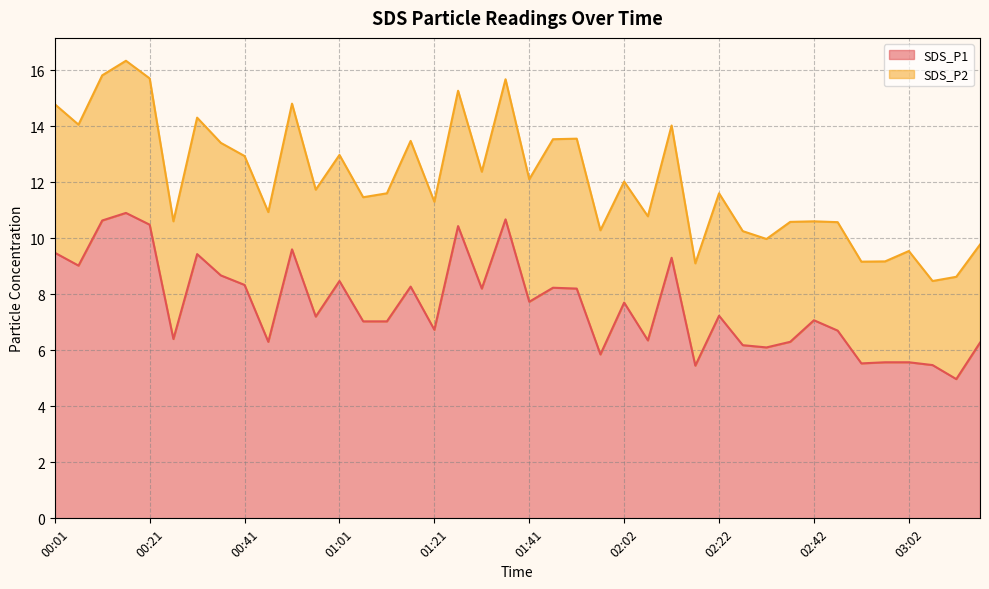

What is the maximum value for SDS_P1?

10.9